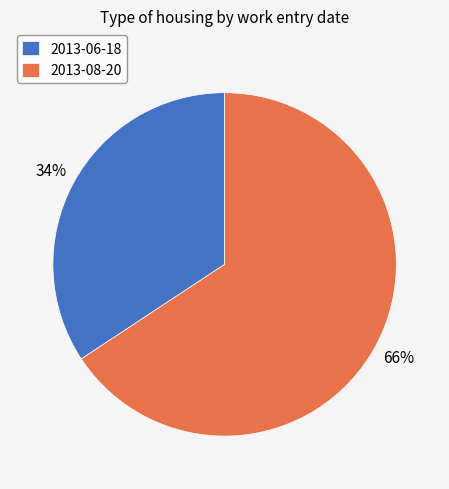

What is the smallest slice in the pie chart?

2013-06-18